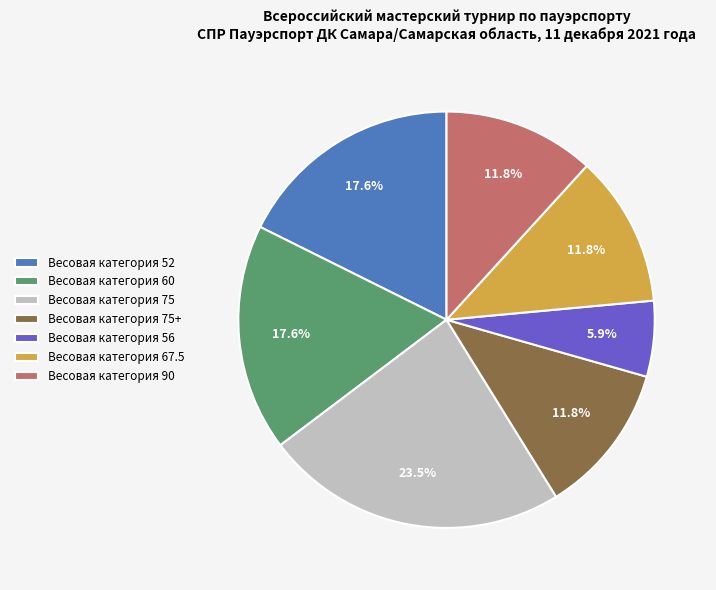

To the nearest percent, what portion does Весовая категория 56 represent?

6%